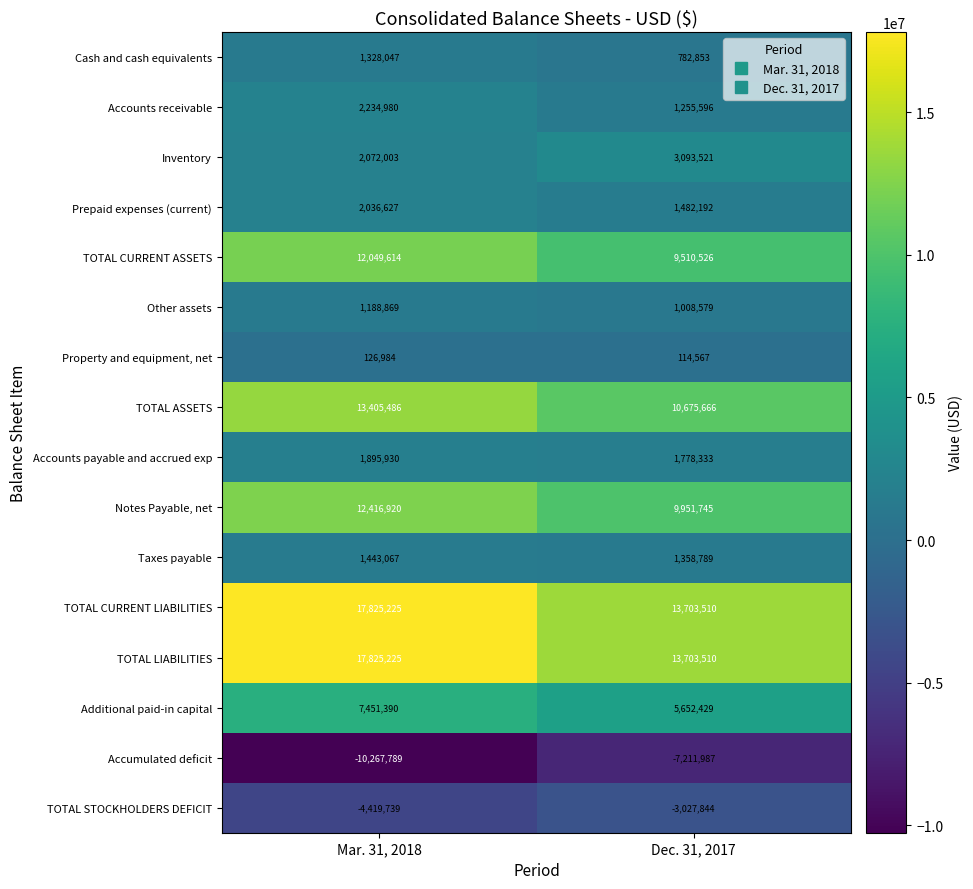

List the labels in order of TOTAL CURRENT LIABILITIES value, largest first.

Mar. 31, 2018, Dec. 31, 2017